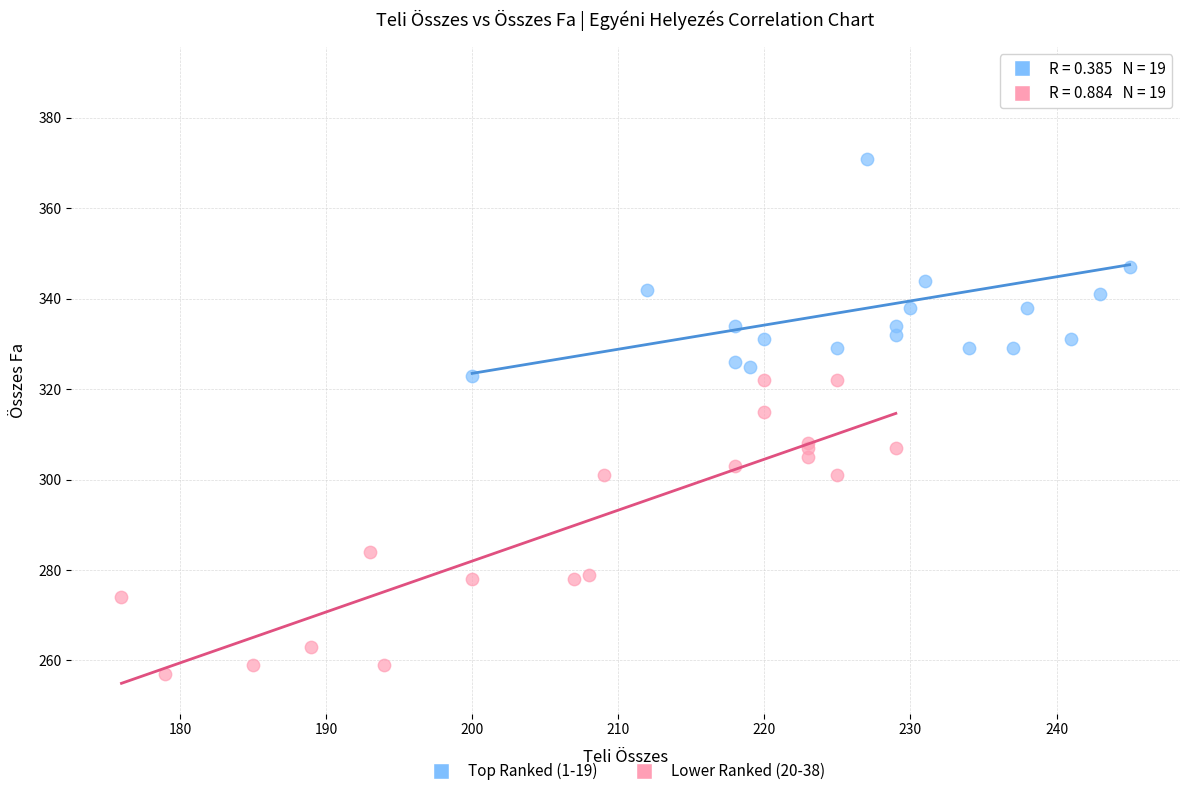

Which series contains the lowest Y value?

Lower Ranked (20-38)